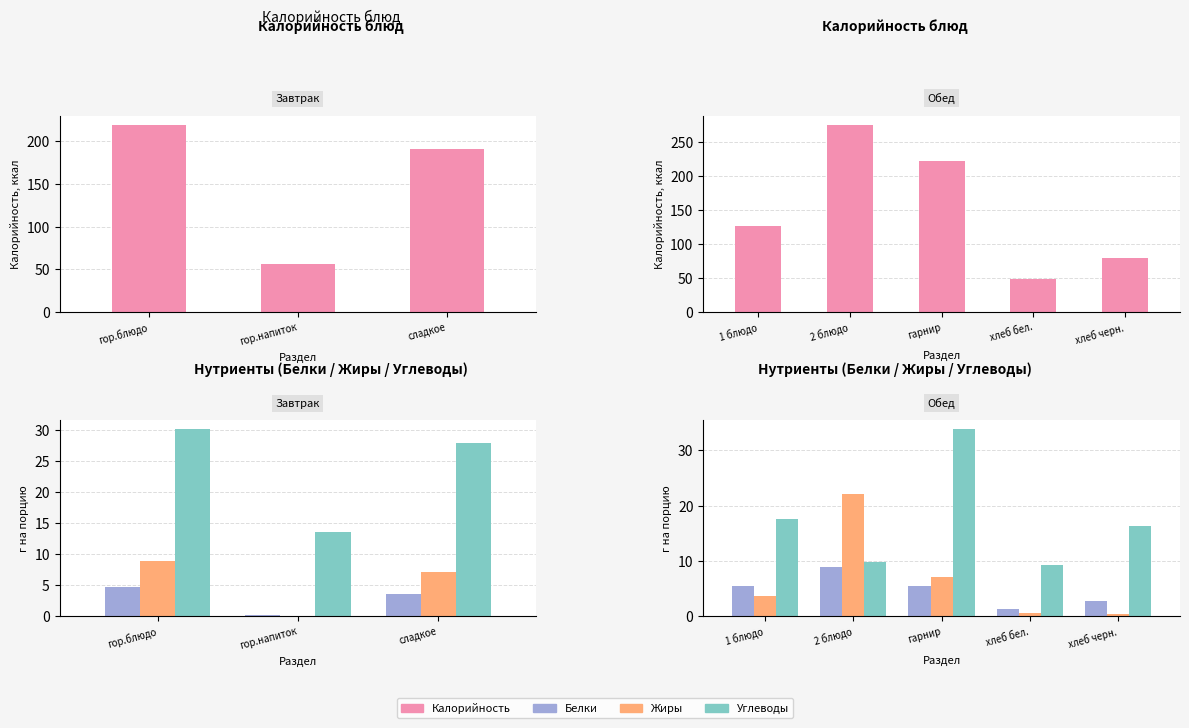

What is the minimum value for Углеводы?

9.3